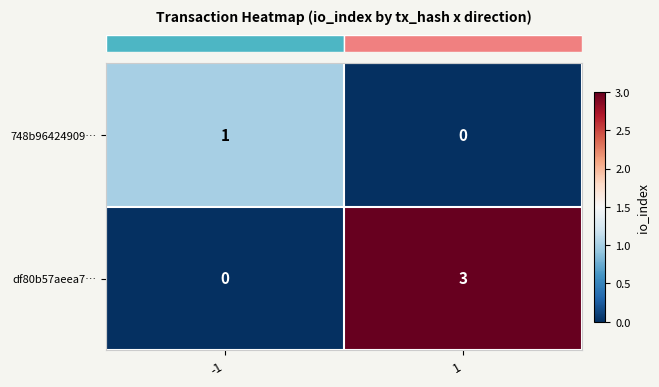

Rank the categories by df80b57aeea7… value from lowest to highest.

-1, 1